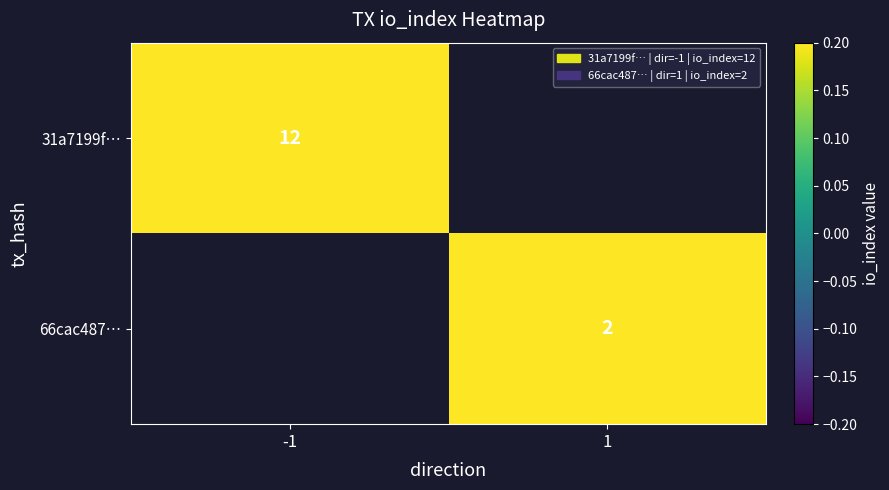

The value of 31a7199f… at -1 is 6. True or false?

False